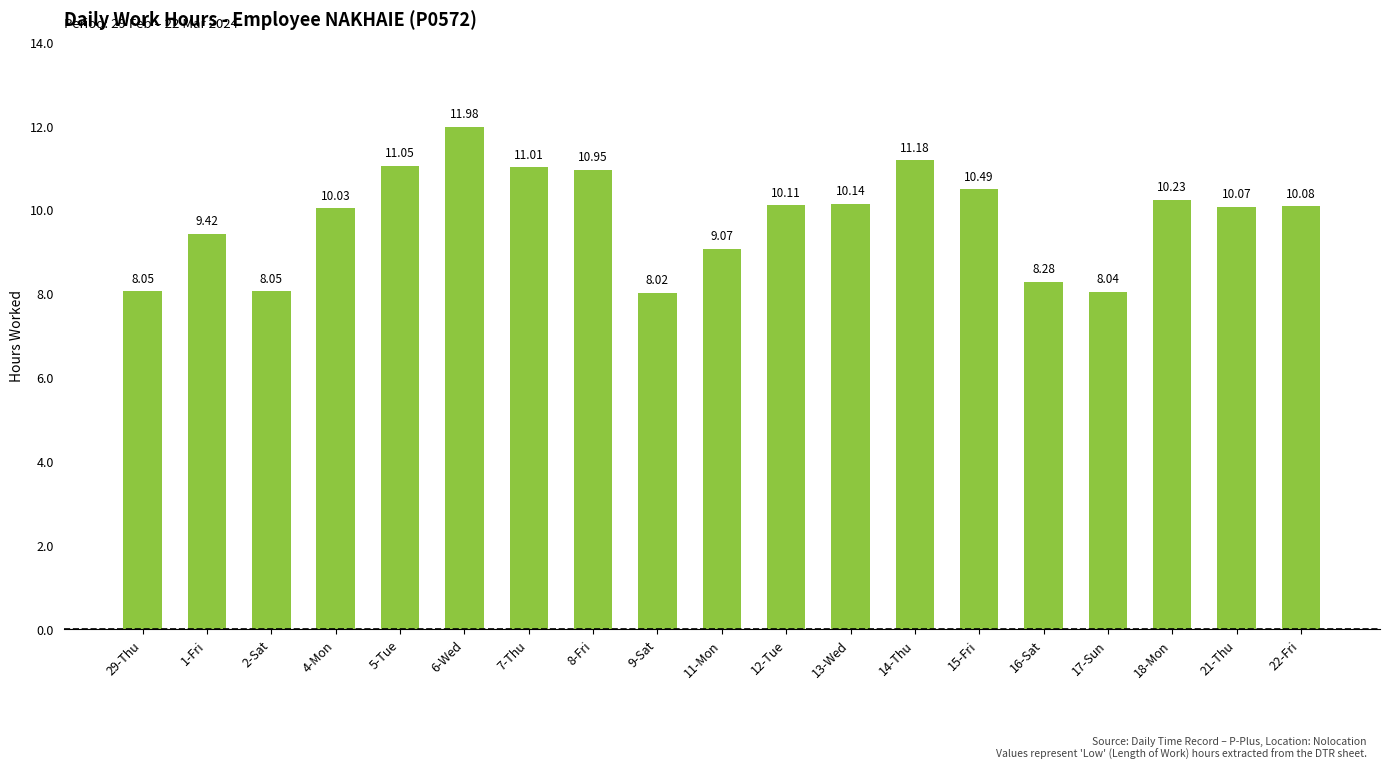

Between 9-Sat and 6-Wed, which is larger?

6-Wed